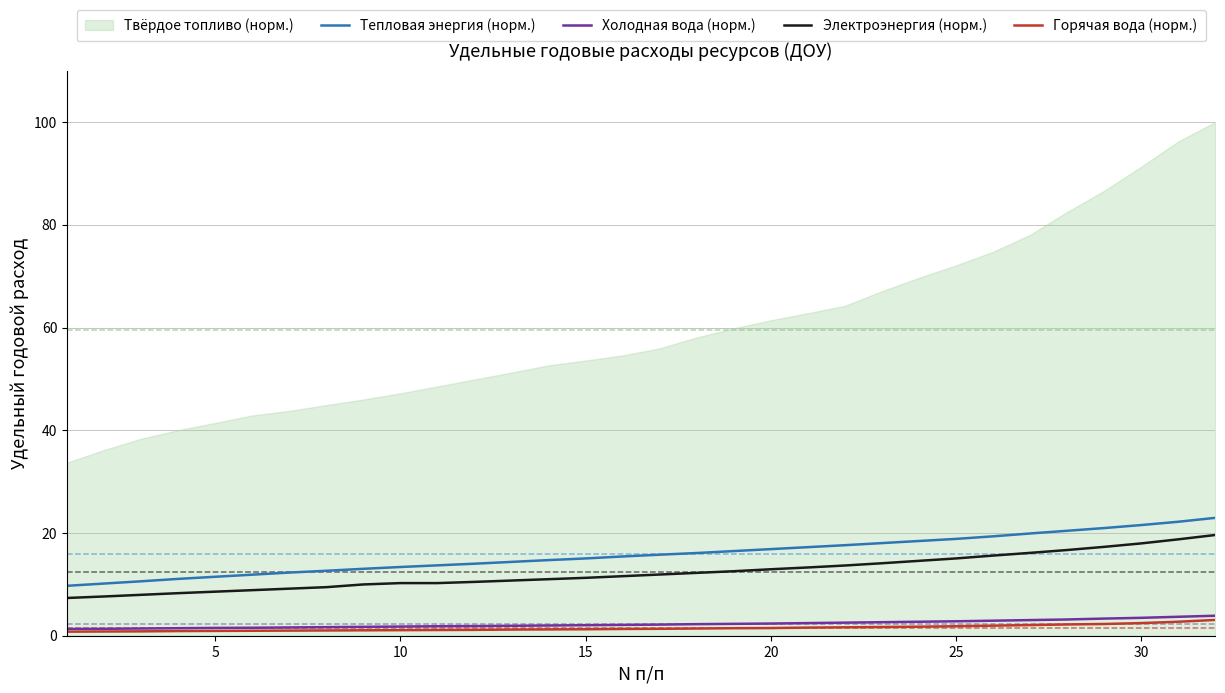

True or false: Тепловая энергия (норм.) and Горячая вода (норм.) intersect in this chart.

False